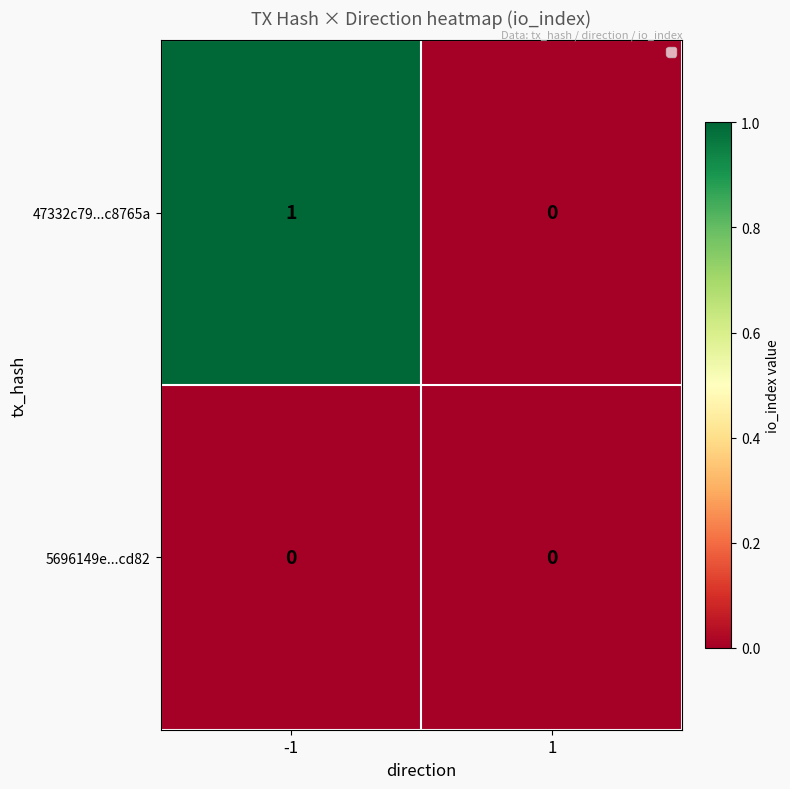

List the series in order of their overall mean, highest first.

47332c79...c8765a, 5696149e...cd82